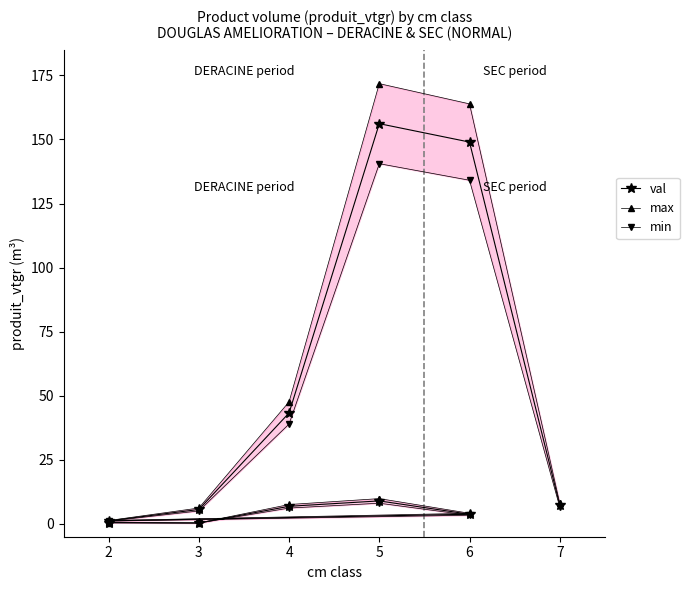

What is the sum of the max values at 4 and 2?

8.1